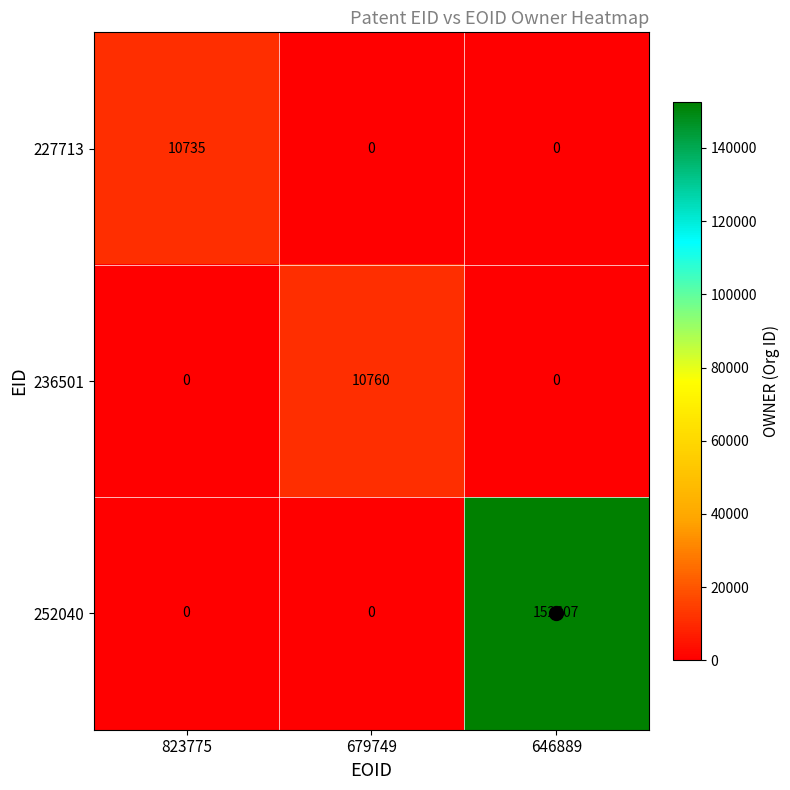

True or false: 227713 has a value of 10735 at 823775.

True